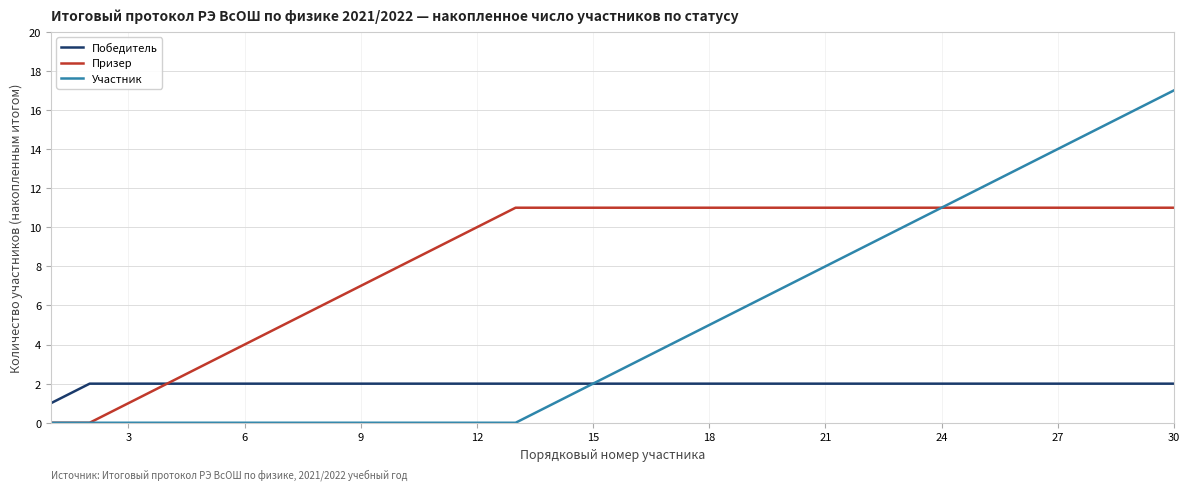

Which series has the largest range (max minus min)?

Участник